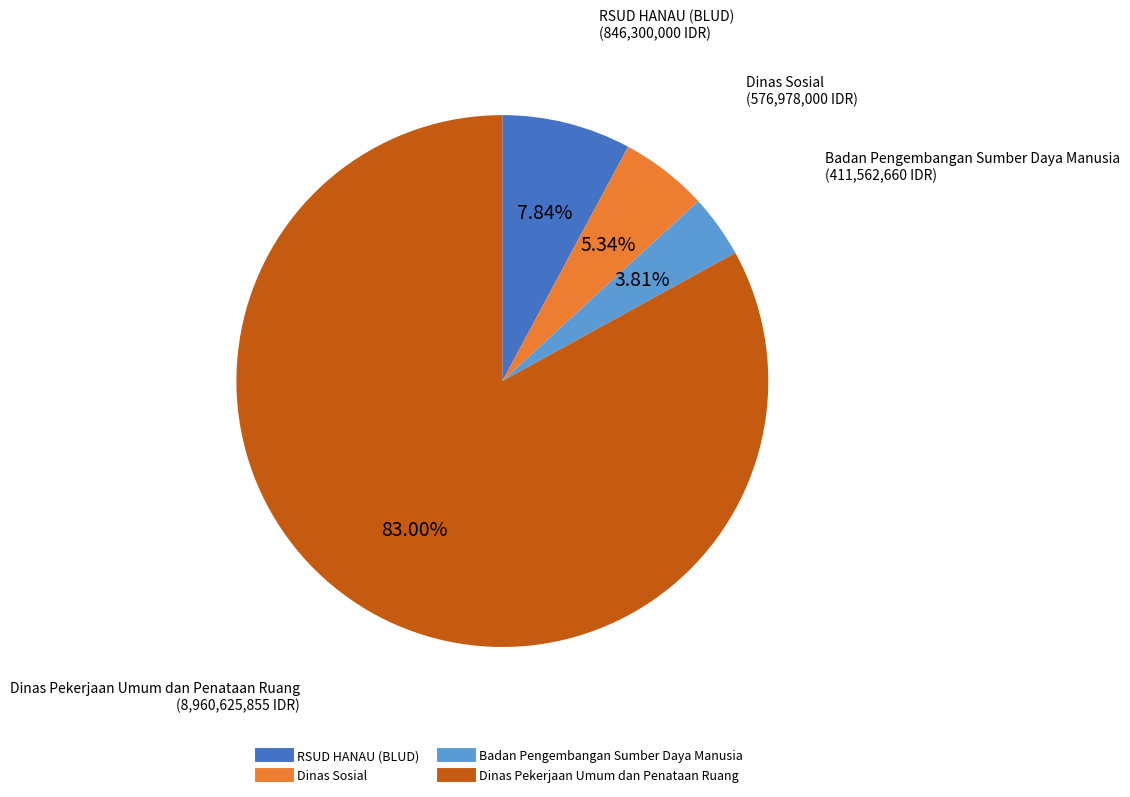

Is there a majority slice in this chart?

Yes